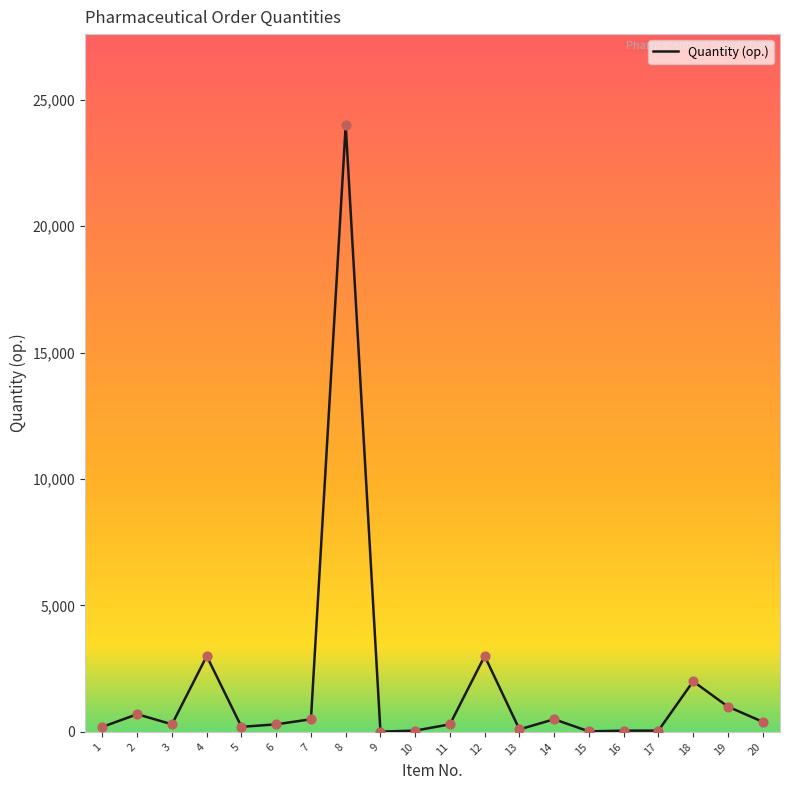

What is the change in value from 9 to 11?

+290